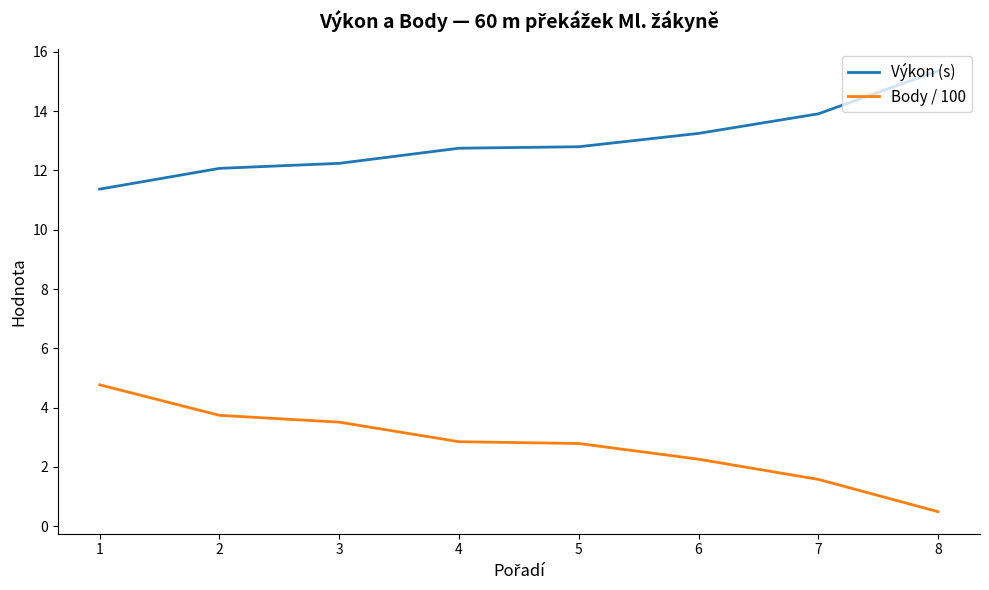

Rank the series at 1 from highest to lowest value.

Výkon (s), Body / 100